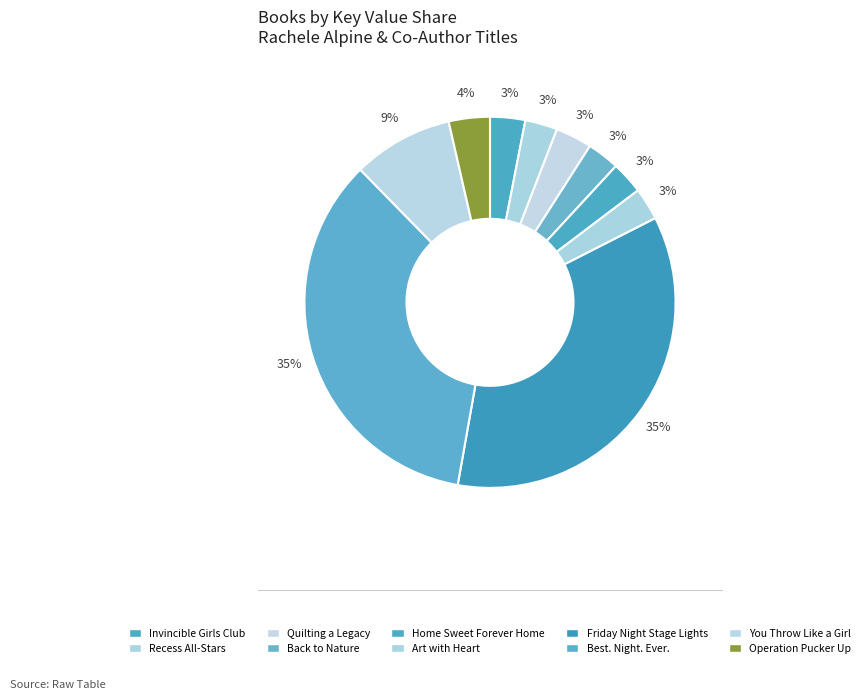

How many segments does this pie chart have?

10